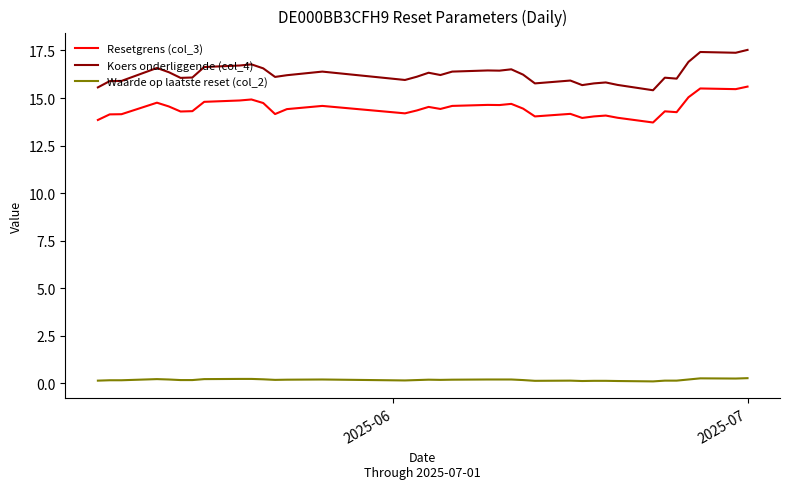

Which series has the largest total across all categories?

Koers onderliggende (col_4)